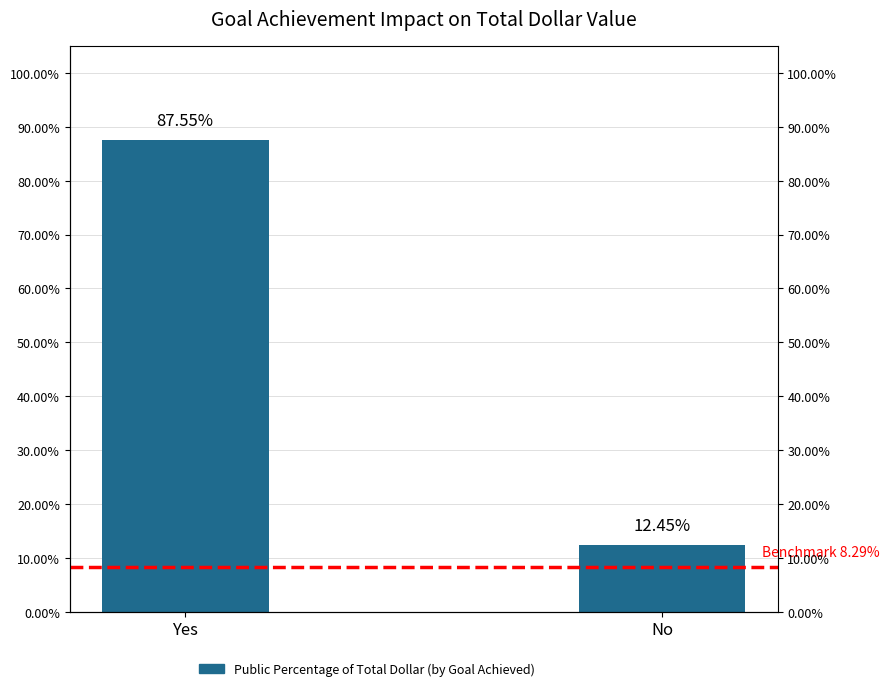

Does the chart contain any negative values?

No